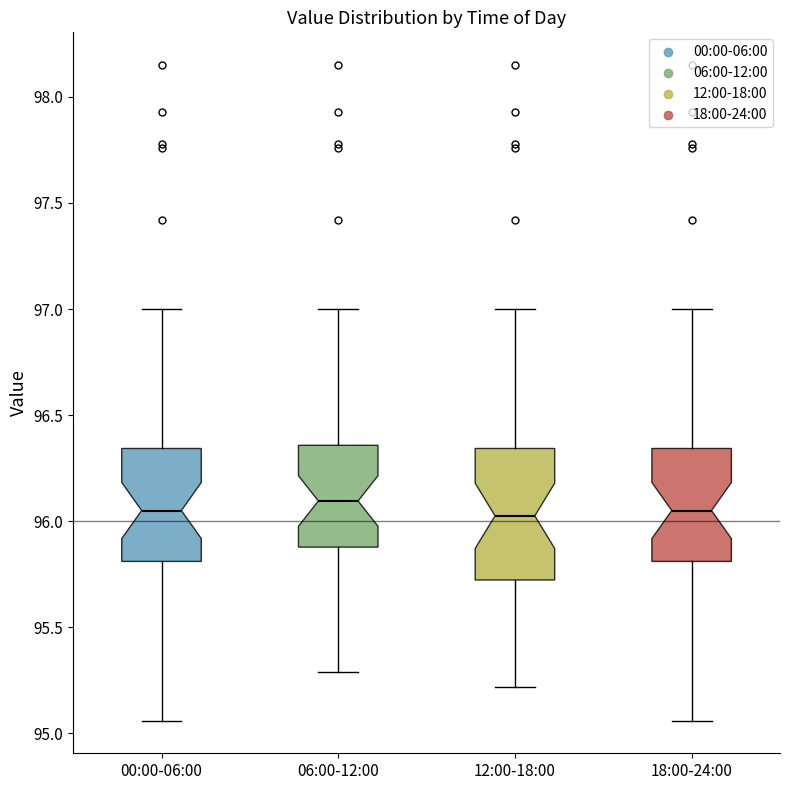

Reading left to right, read every box against the y-axis: the position of its median line, the range the box covers, and the ends of its whiskers. The values are not printed on the chart, so give them approximately, as read against the axis.

00:00-06:00: median 96.05, box 95.80 to 96.35, whiskers 95.05 to 97.00
06:00-12:00: median 96.10, box 95.90 to 96.35, whiskers 95.30 to 97.00
12:00-18:00: median 96.05, box 95.70 to 96.35, whiskers 95.20 to 97.00
18:00-24:00: median 96.05, box 95.80 to 96.35, whiskers 95.05 to 97.00